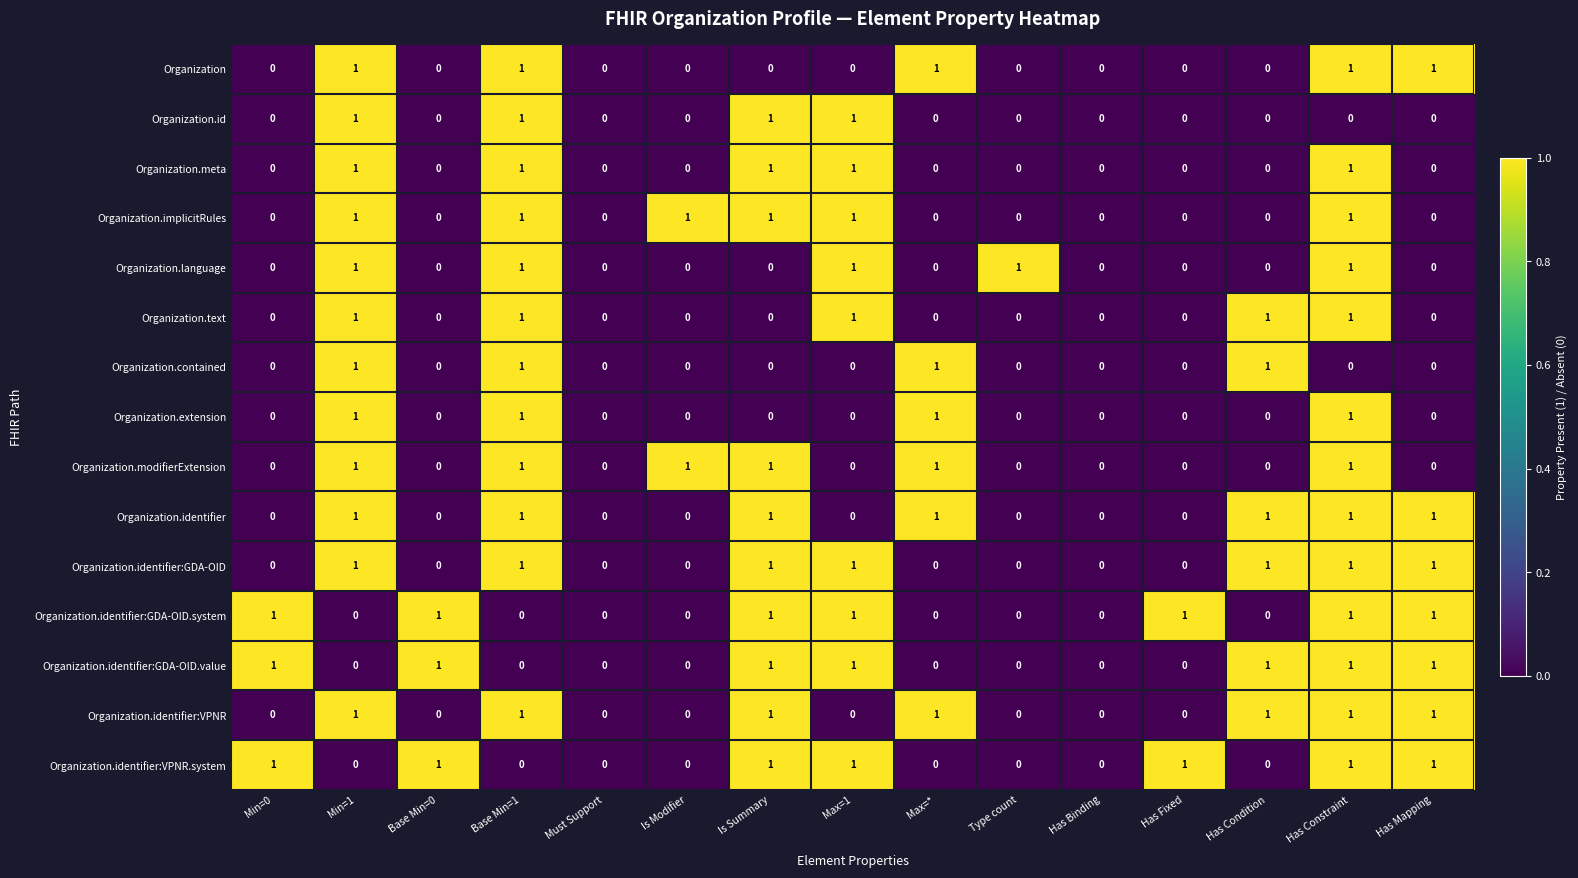

Count the Organization.text values in the range 0 to 1.

15